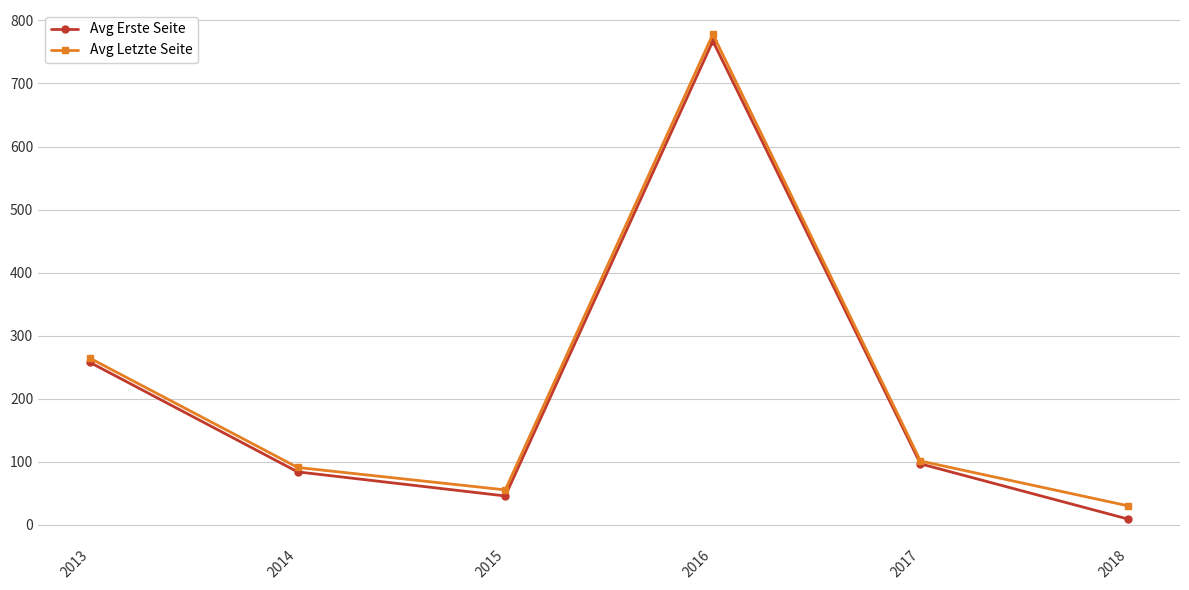

Is the value of Avg Erste Seite at 2016 greater than the value of Avg Letzte Seite at 2018?

Yes